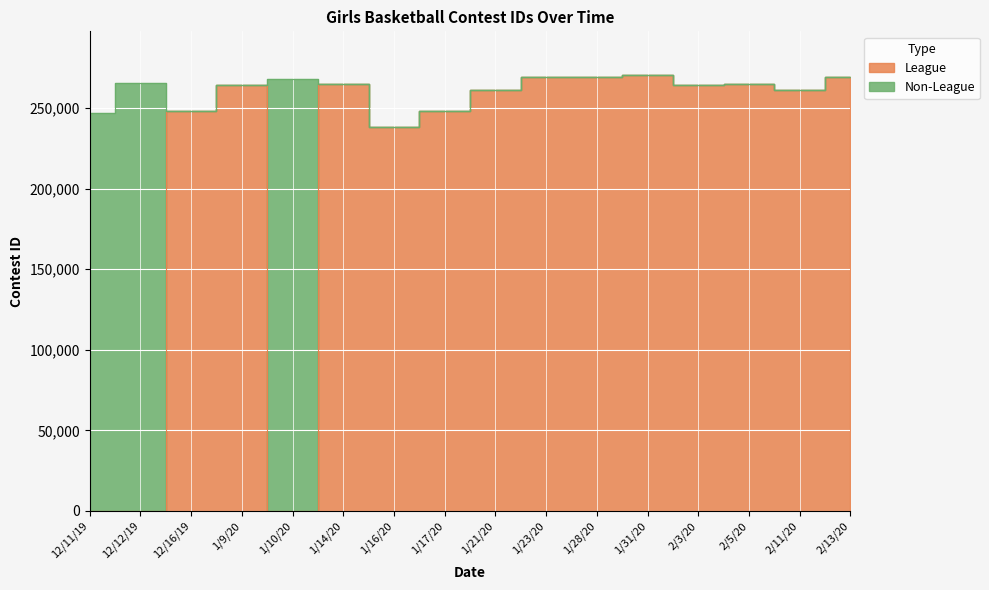

What is the greatest value displayed?

270565